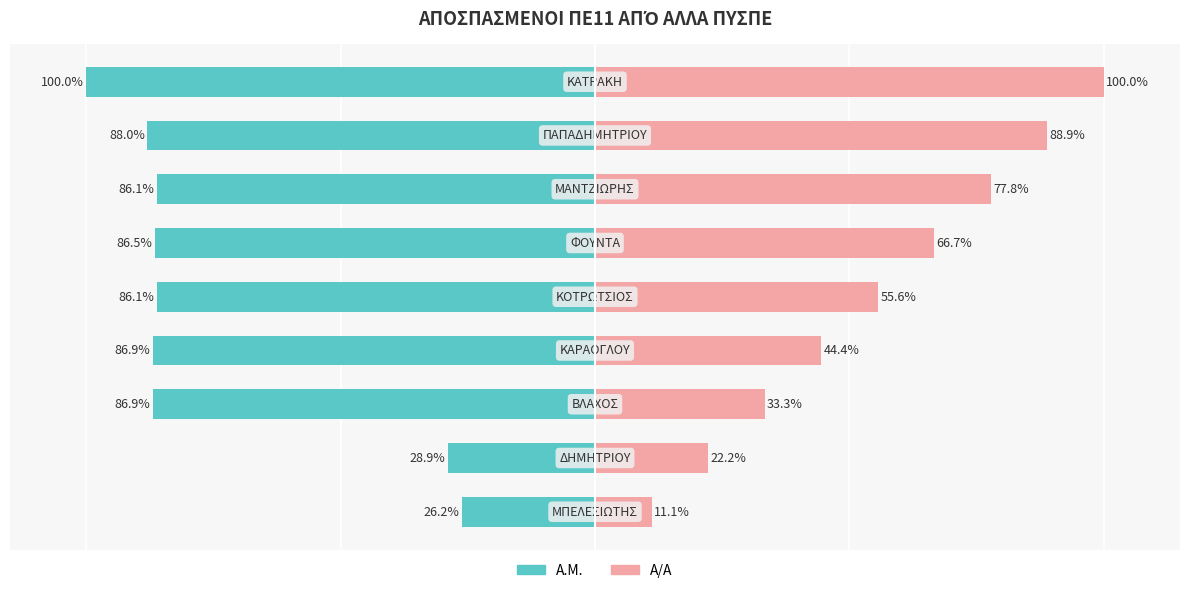

Which series has the widest spread of values?

Α/Α